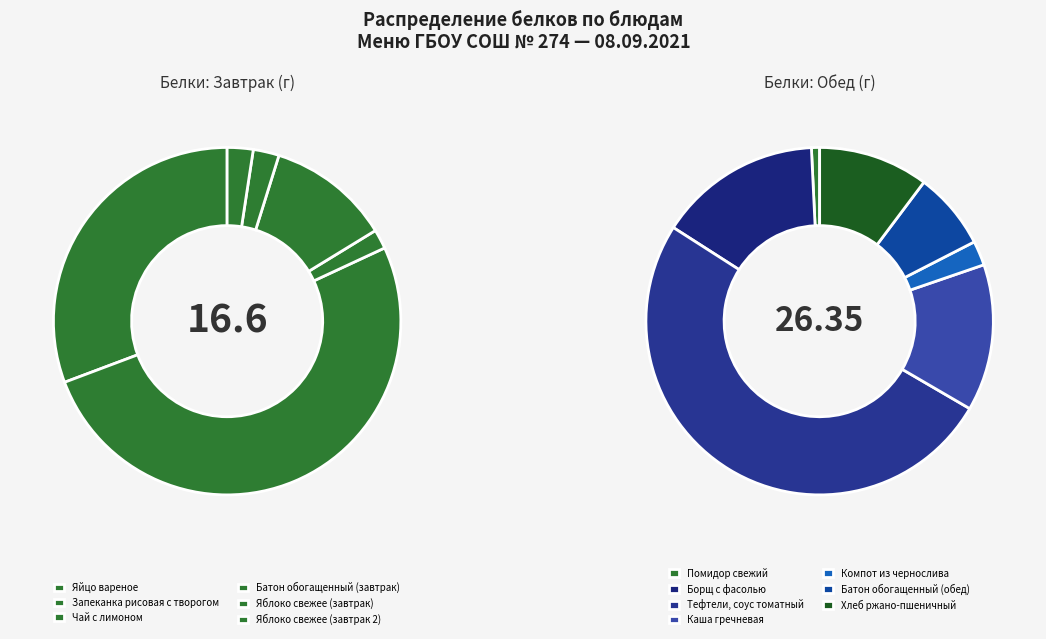

To the nearest percent, what portion does Яблоко свежее (завтрак) represent?

1%